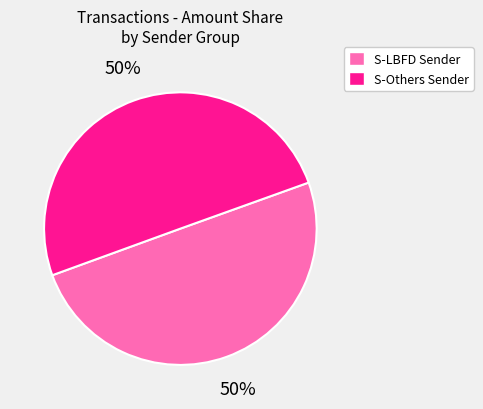

True or false: S-LBFD Sender accounts for 50% of the total.

True